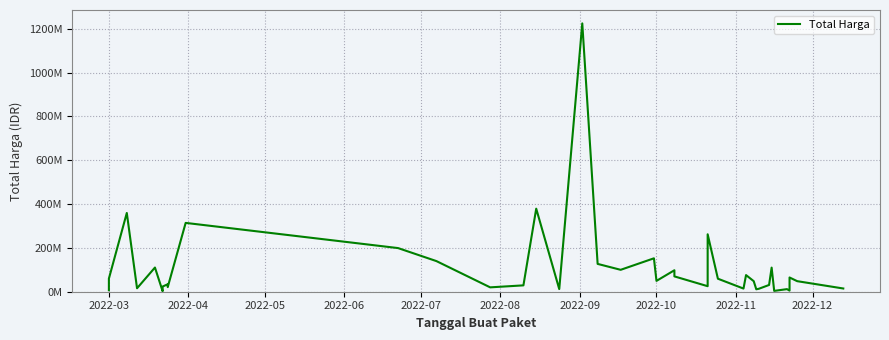

What is the average value?

109389879